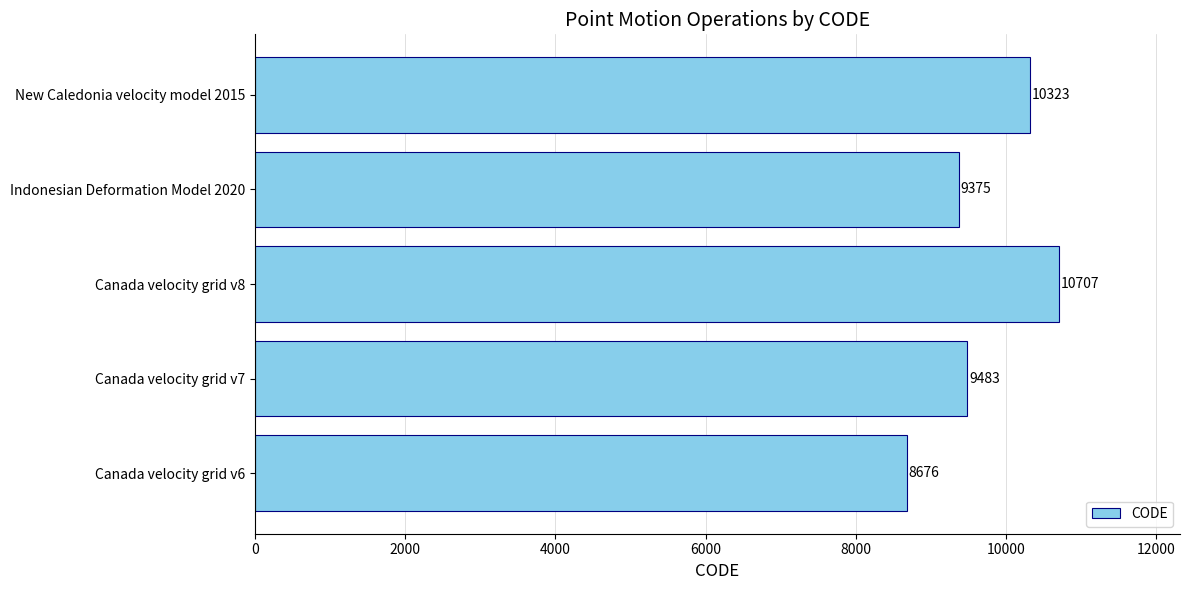

Which label corresponds to the largest value in the chart?

Canada velocity grid v8